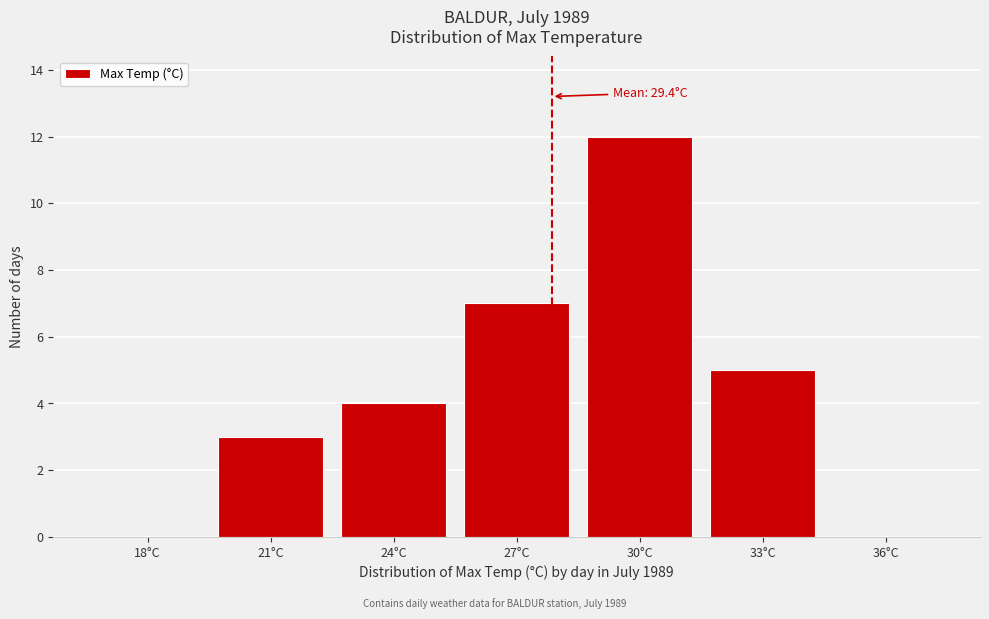

Which category has the highest value across all series?

30°C